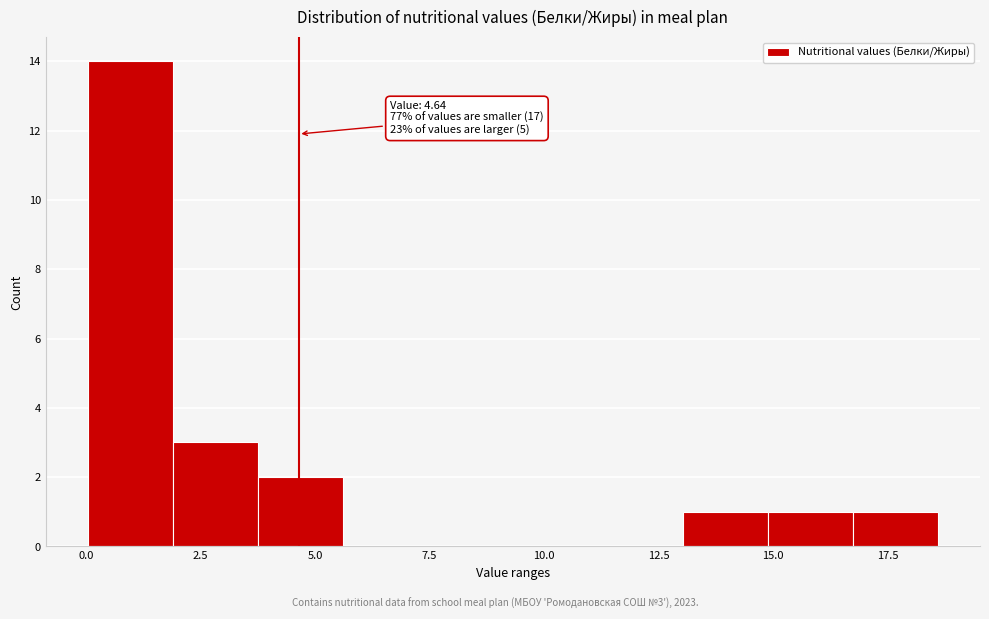

Around what value on the x-axis is the tallest bar? Give the approximate position of its centre, as read against the axis.

1.0